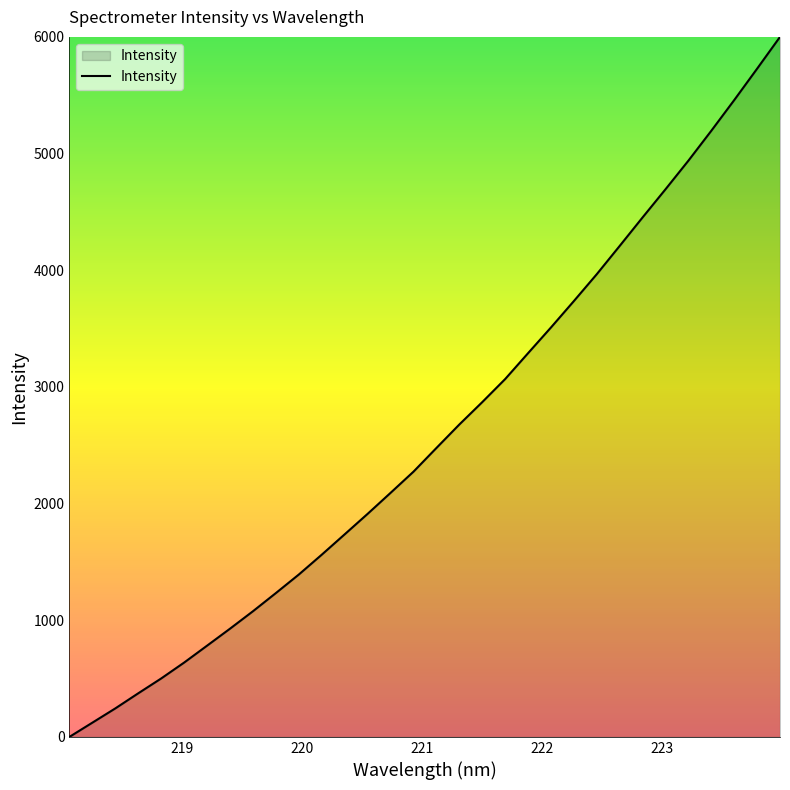

What is the greatest value displayed?

6000.0